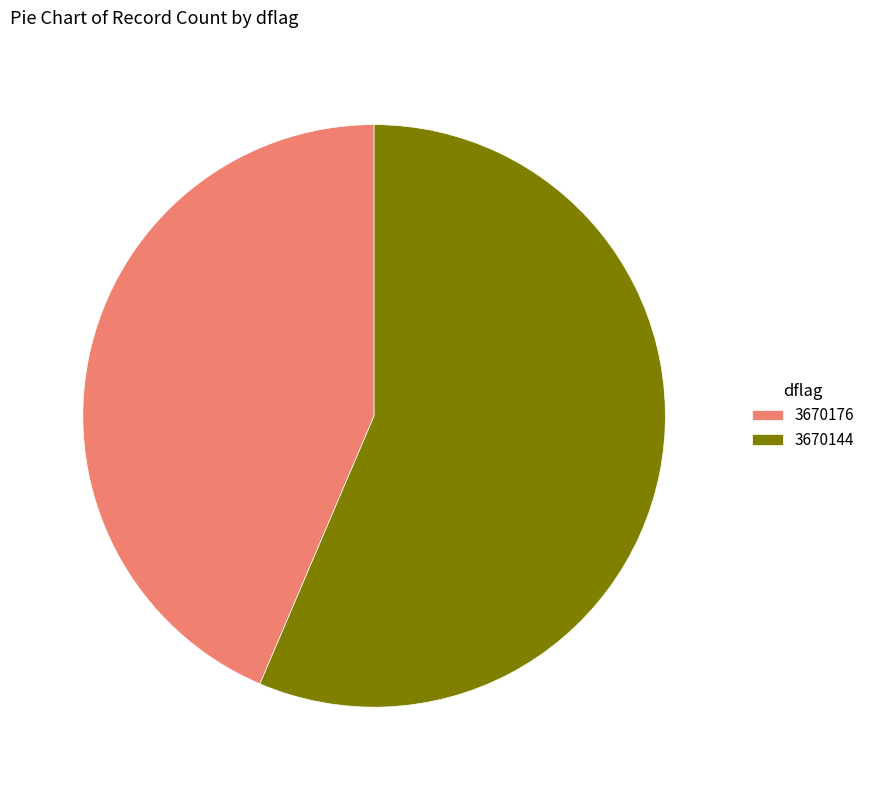

What is the ratio of the value at 3670176 to the value at 3670144?

0.8